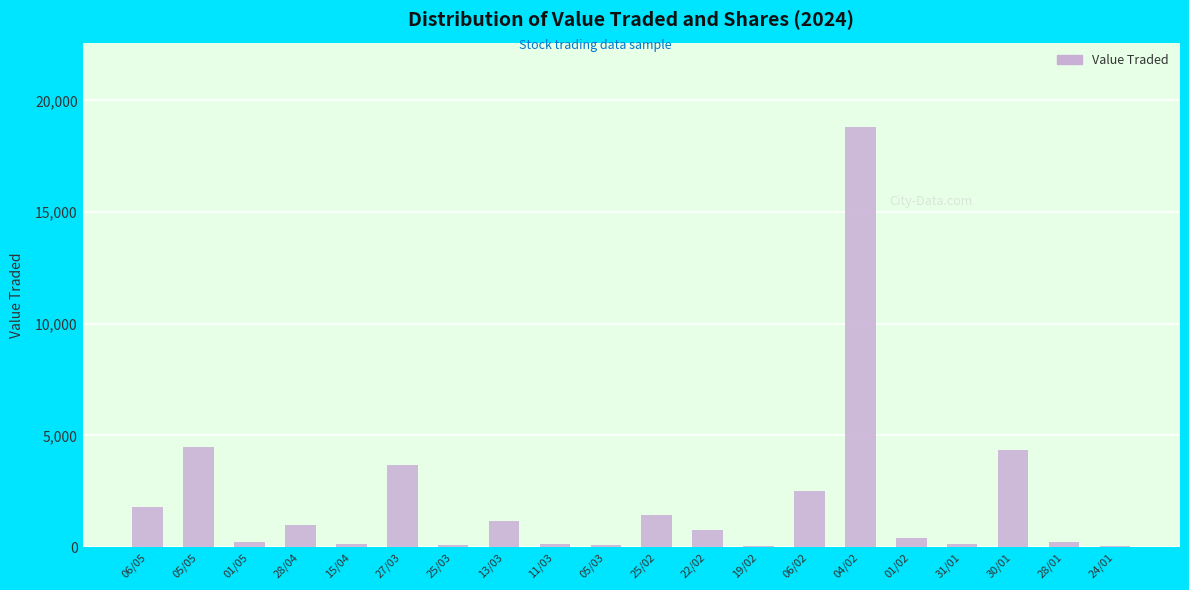

At which category does the chart reach its peak across all series?

04/02